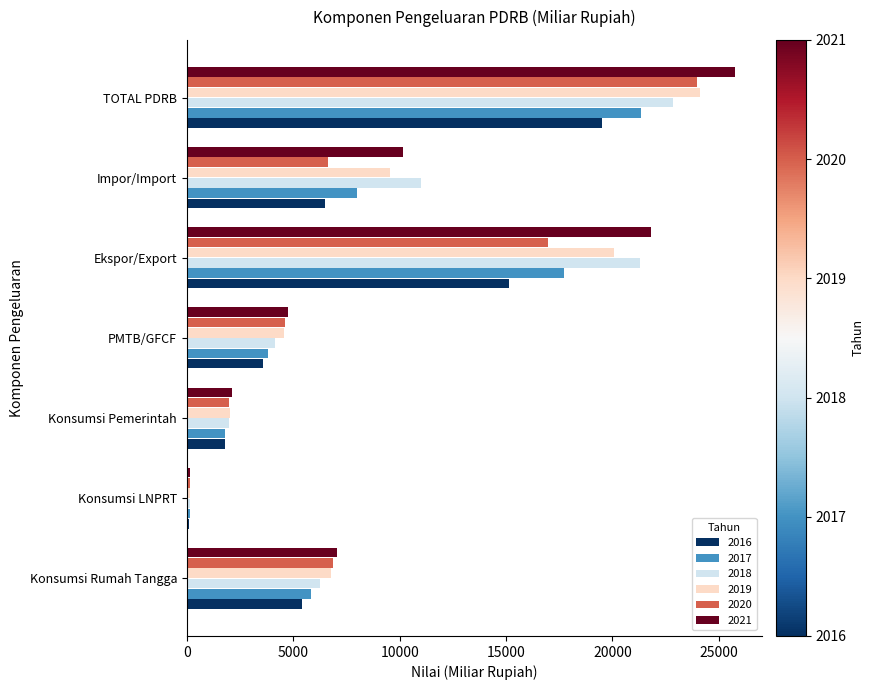

What is the maximum value for 2016?

19489.4